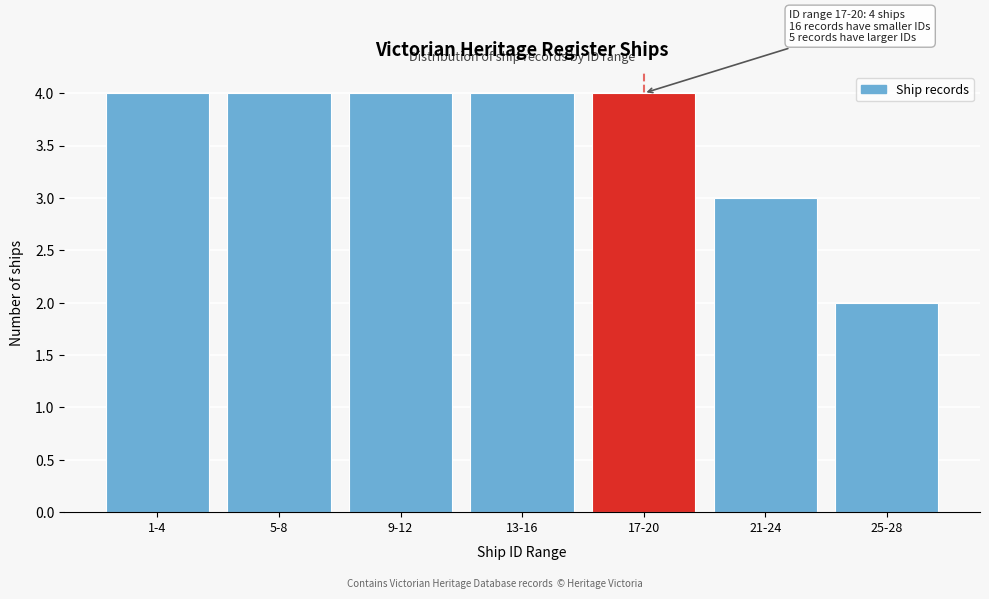

Reading right to left, extract all data points from this chart.

25-28=2	21-24=3	17-20=4	13-16=4	9-12=4	5-8=4	1-4=4